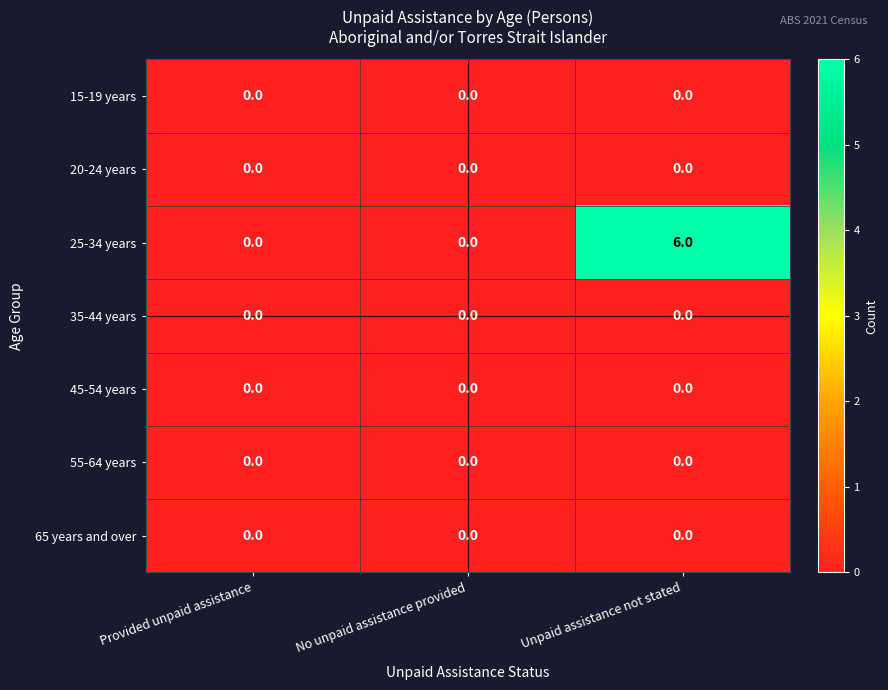

Reading right to left, what are all the values shown in this chart?

15-19 years: Unpaid assistance not stated=0	No unpaid assistance provided=0	Provided unpaid assistance=0
20-24 years: Unpaid assistance not stated=0	No unpaid assistance provided=0	Provided unpaid assistance=0
25-34 years: Unpaid assistance not stated=6	No unpaid assistance provided=0	Provided unpaid assistance=0
35-44 years: Unpaid assistance not stated=0	No unpaid assistance provided=0	Provided unpaid assistance=0
45-54 years: Unpaid assistance not stated=0	No unpaid assistance provided=0	Provided unpaid assistance=0
55-64 years: Unpaid assistance not stated=0	No unpaid assistance provided=0	Provided unpaid assistance=0
65 years and over: Unpaid assistance not stated=0	No unpaid assistance provided=0	Provided unpaid assistance=0